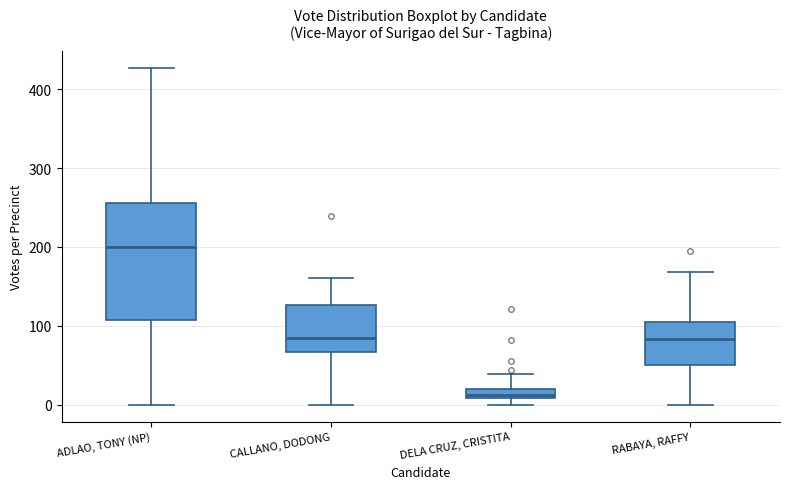

Which box's median line is the highest?

ADLAO, TONY (NP)